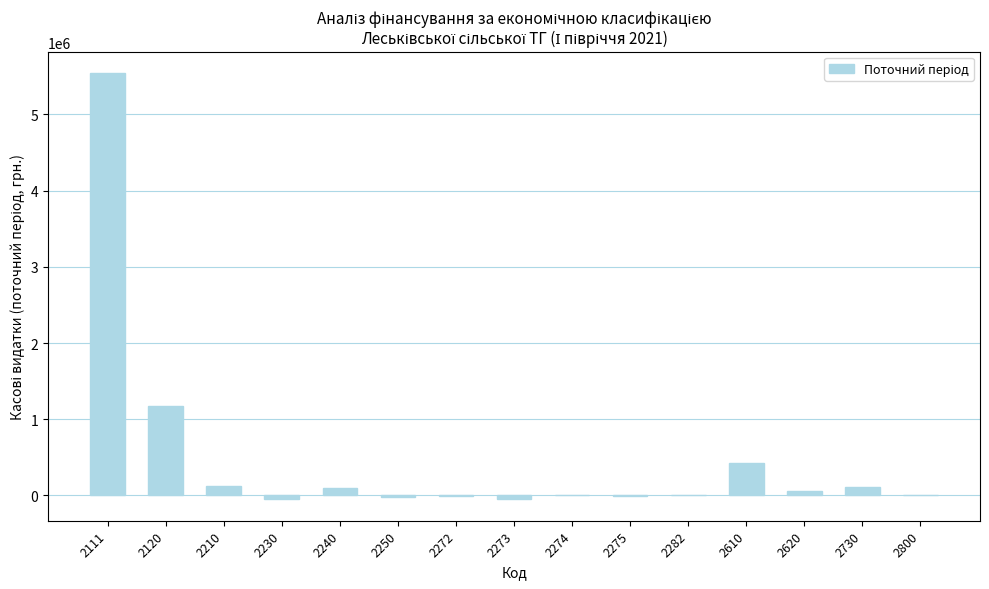

What is the change in value from 2275 to 2730?

+127925